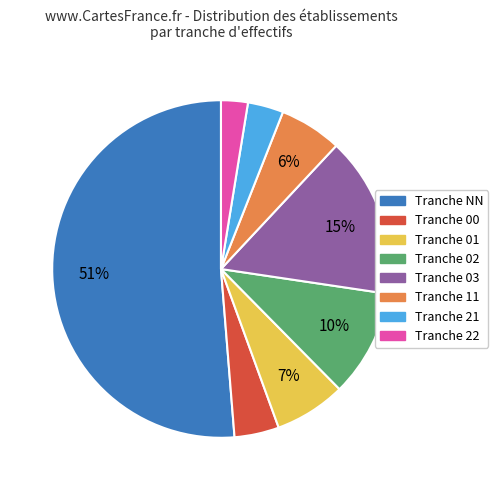

Does any single category account for the majority?

Yes